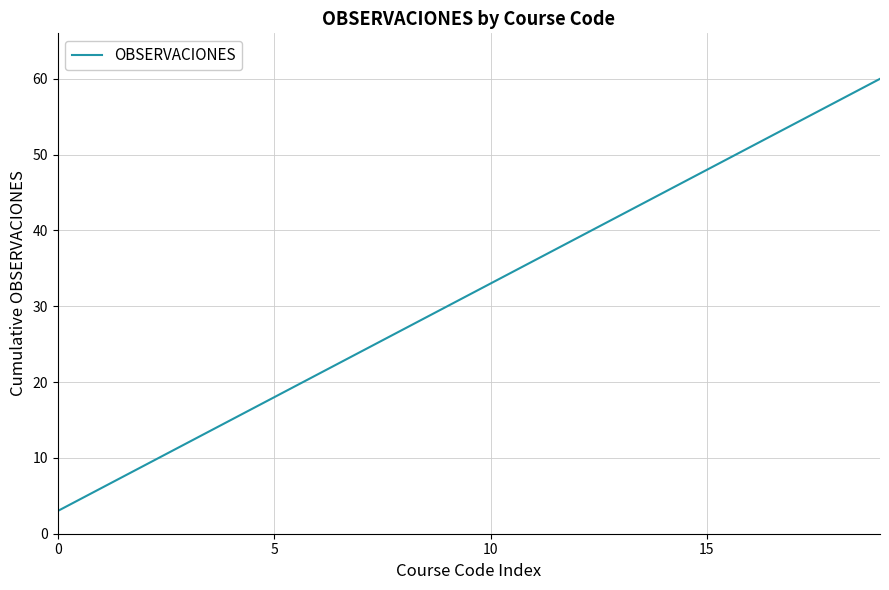

True or false: the data has more than 0 interior local peaks.

False